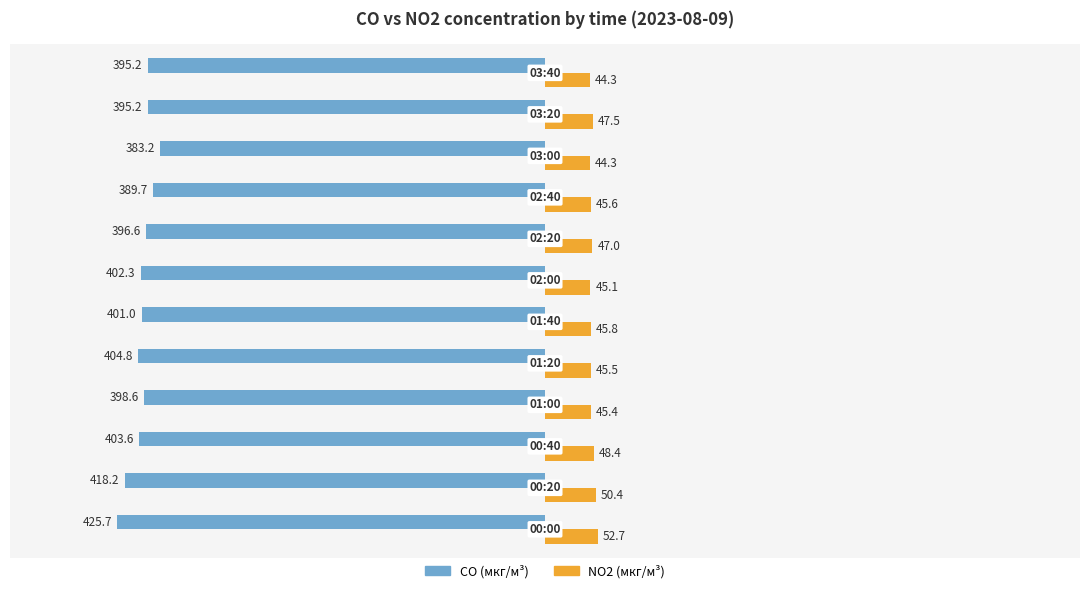

Which series has the largest total across all categories?

NO2 (мкг/м³)